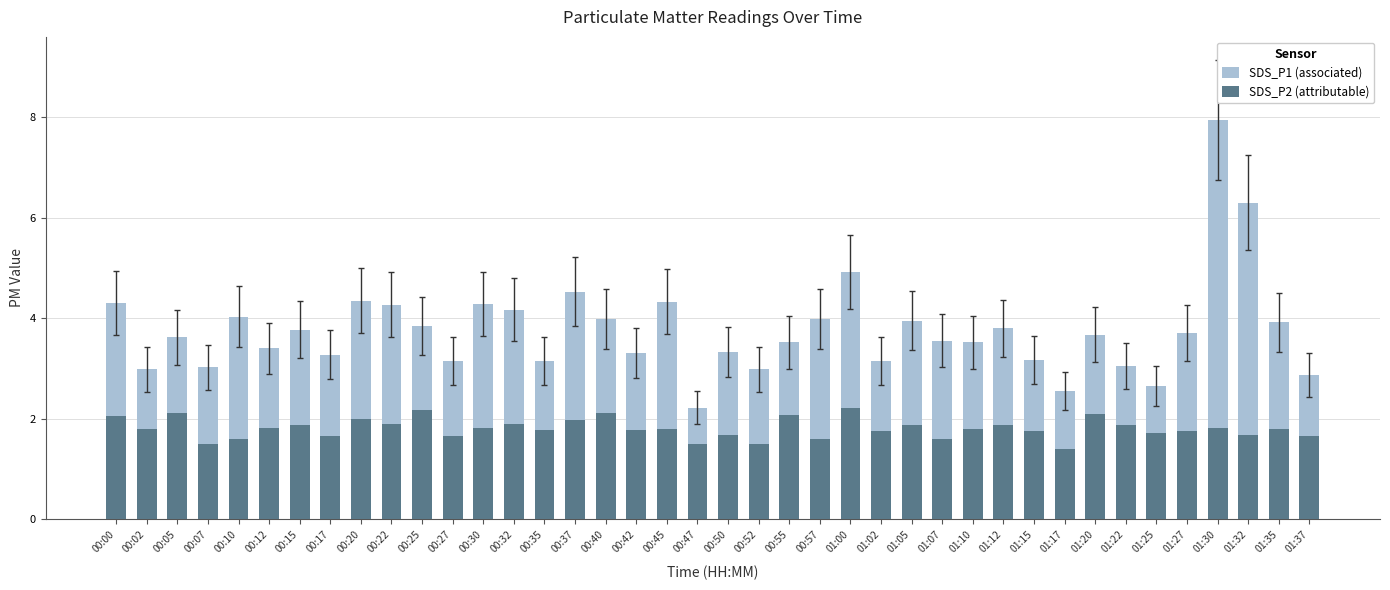

How many series are shown in this chart?

2